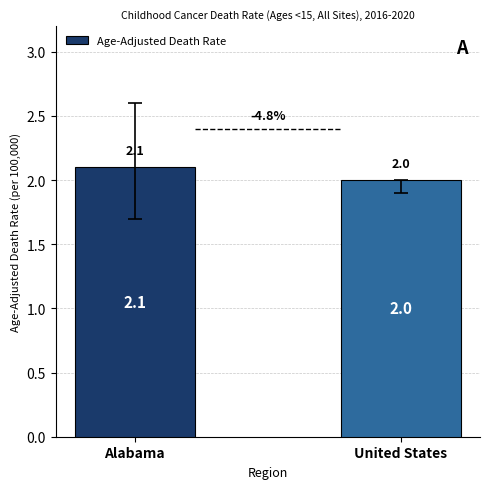

What is the label of the 2nd bar from the right?

Alabama